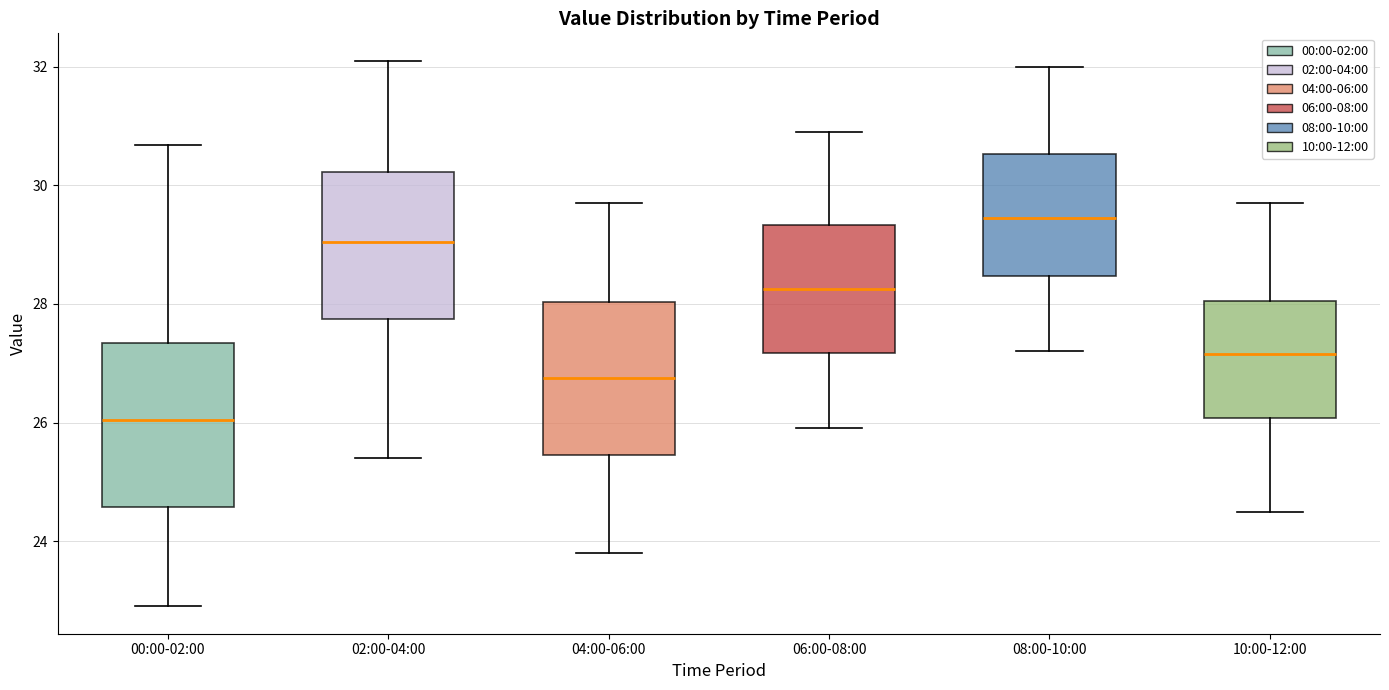

Where does the upper whisker of the box for 04:00-06:00 end on the y-axis? The values are not printed on the chart, so give them approximately, as read against the axis.

29.8